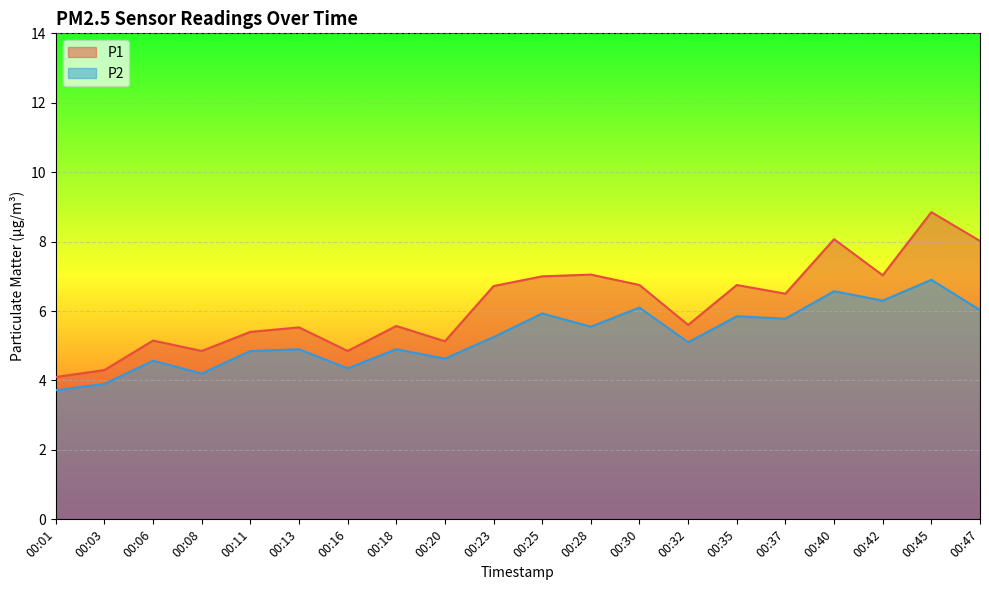

At which category is the sum across all series the highest?

00:45